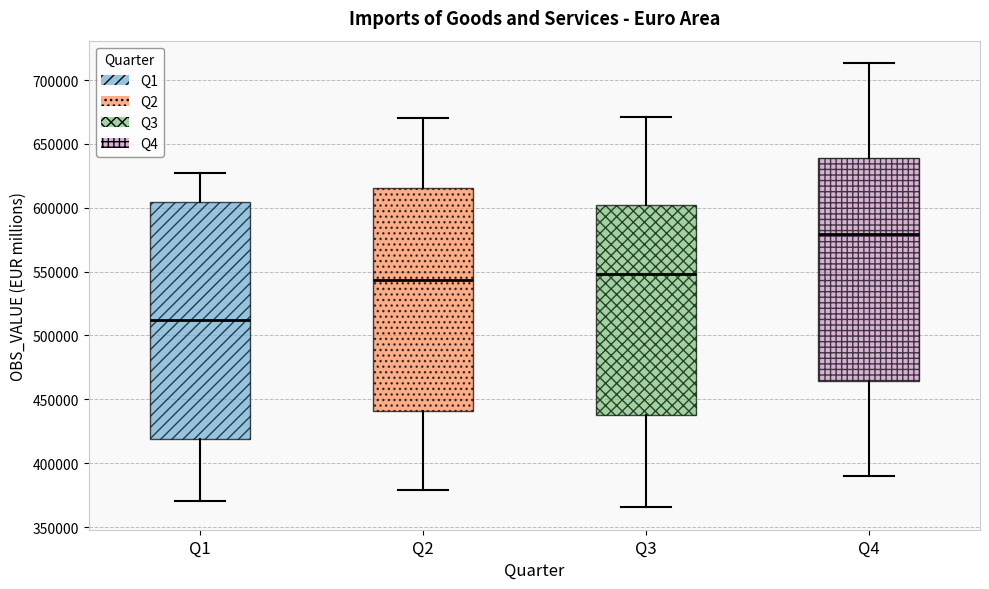

Which box has the lowest median line?

Q1